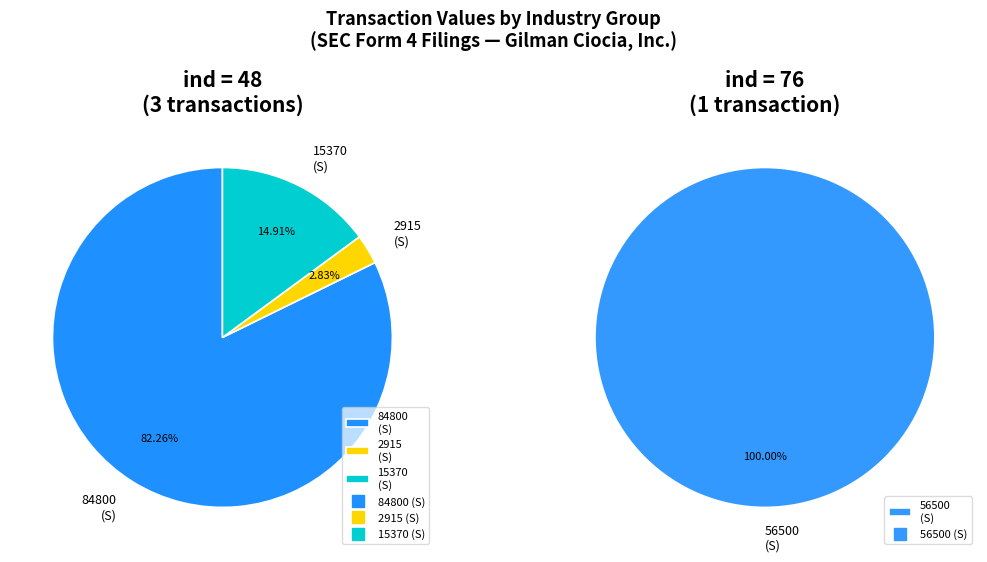

Is there any slice that represents more than half of the pie?

Yes